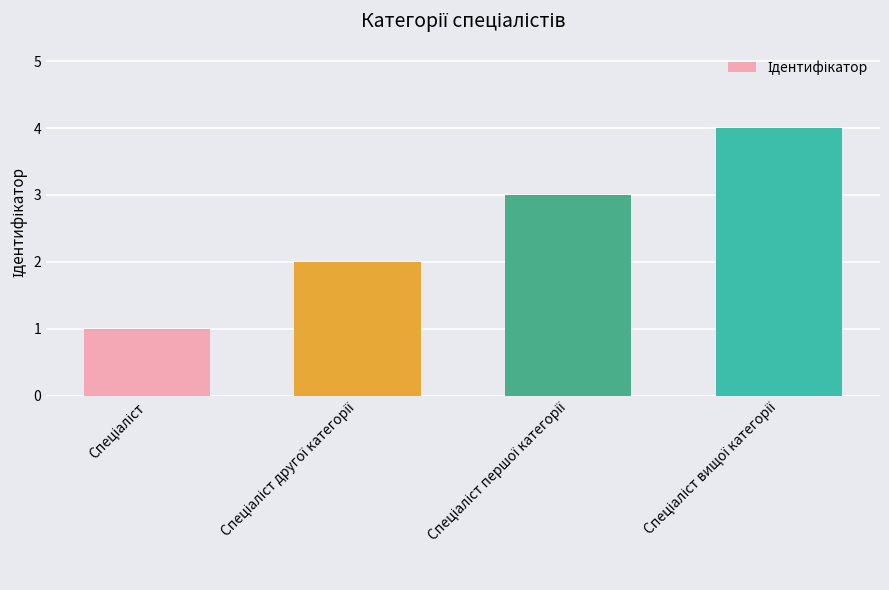

Are the bars grouped side by side (vs. stacked)?

No